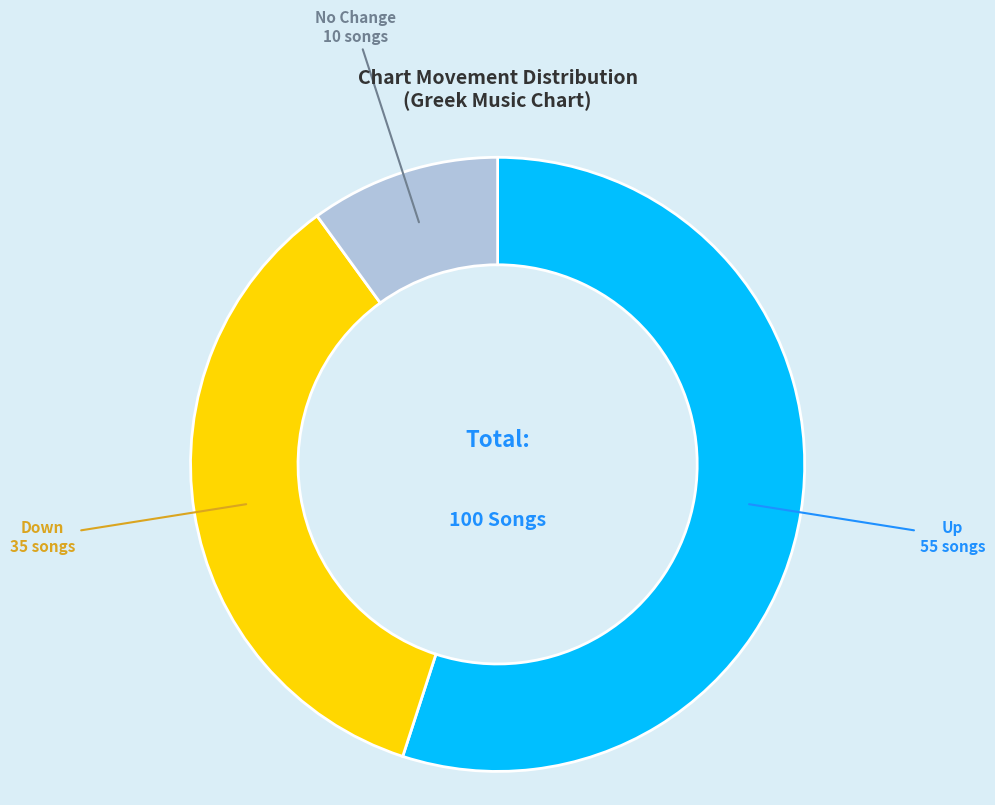

Which category has the smallest portion of the pie?

No Change